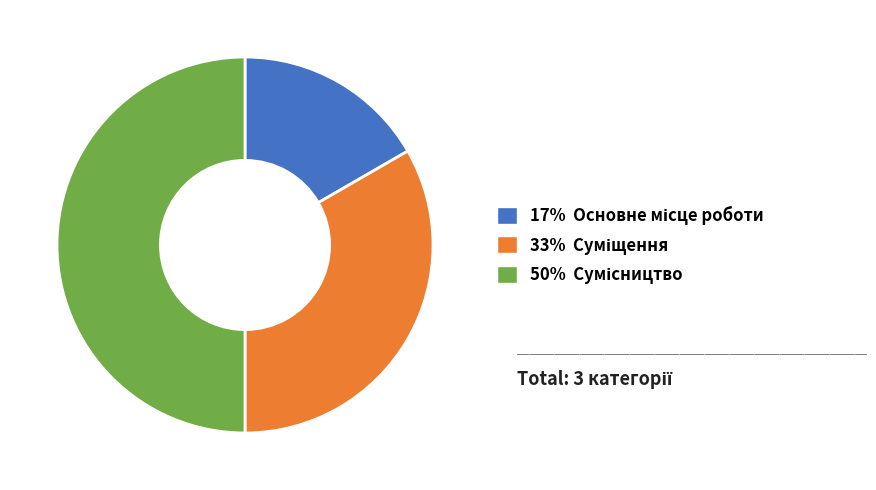

How many segments does this pie chart have?

3